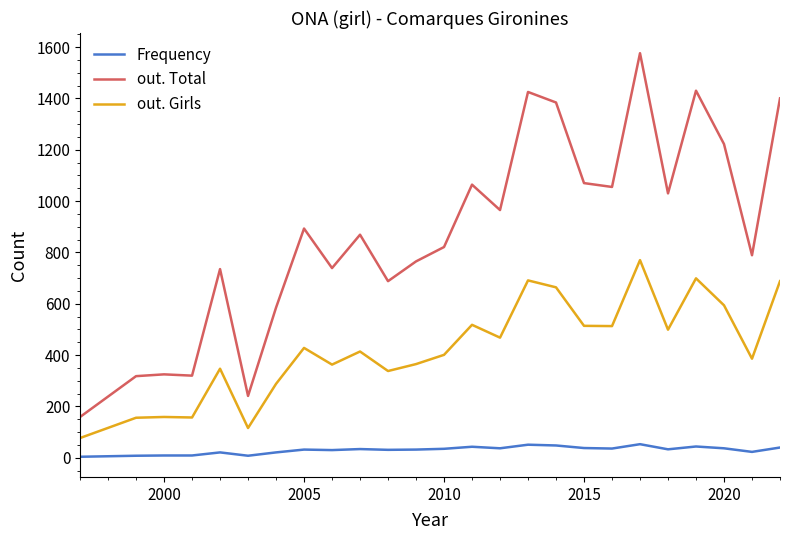

What is the difference between the maximum and minimum values in the out. Girls series?

693